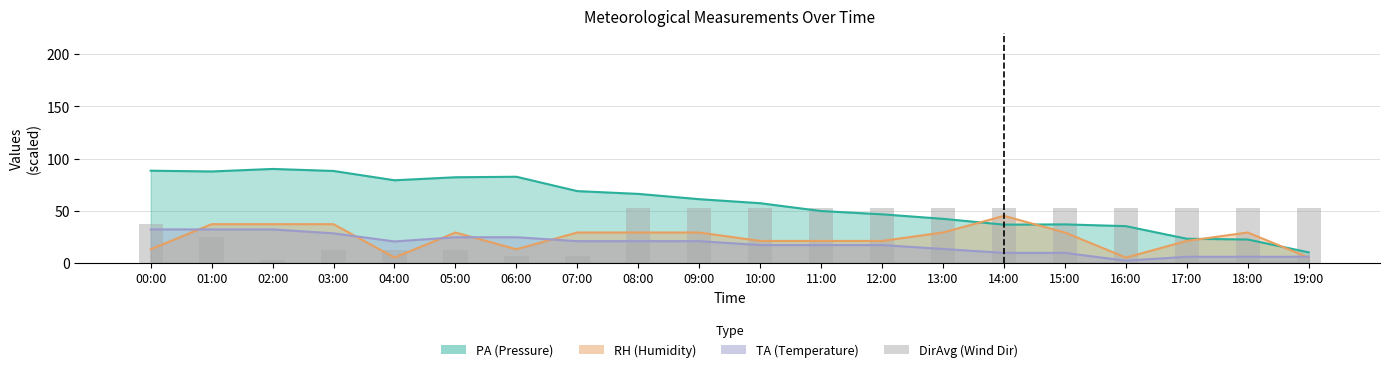

Reading left to right, what are all the values shown in this chart?

00:00=37.4	01:00=24.9	02:00=3.0	03:00=12.4	04:00=12.4	05:00=12.4	06:00=6.1	07:00=6.1	08:00=53.0	09:00=53.0	10:00=53.0	11:00=53.0	12:00=53.0	13:00=53.0	14:00=53.0	15:00=53.0	16:00=53.0	17:00=53.0	18:00=53.0	19:00=53.0